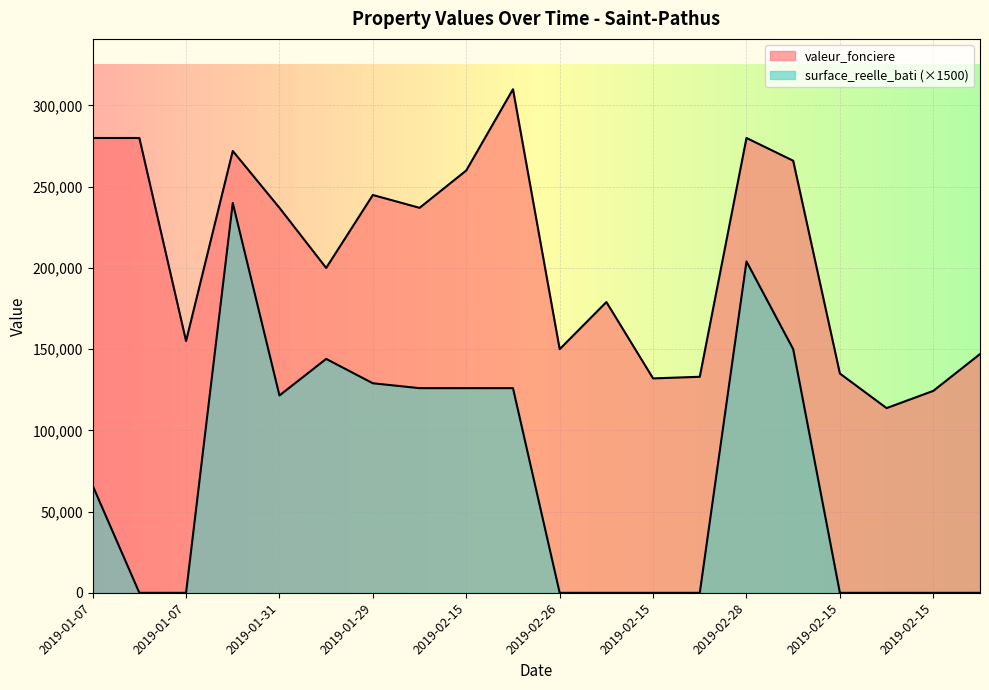

What is the greatest value displayed?

310000